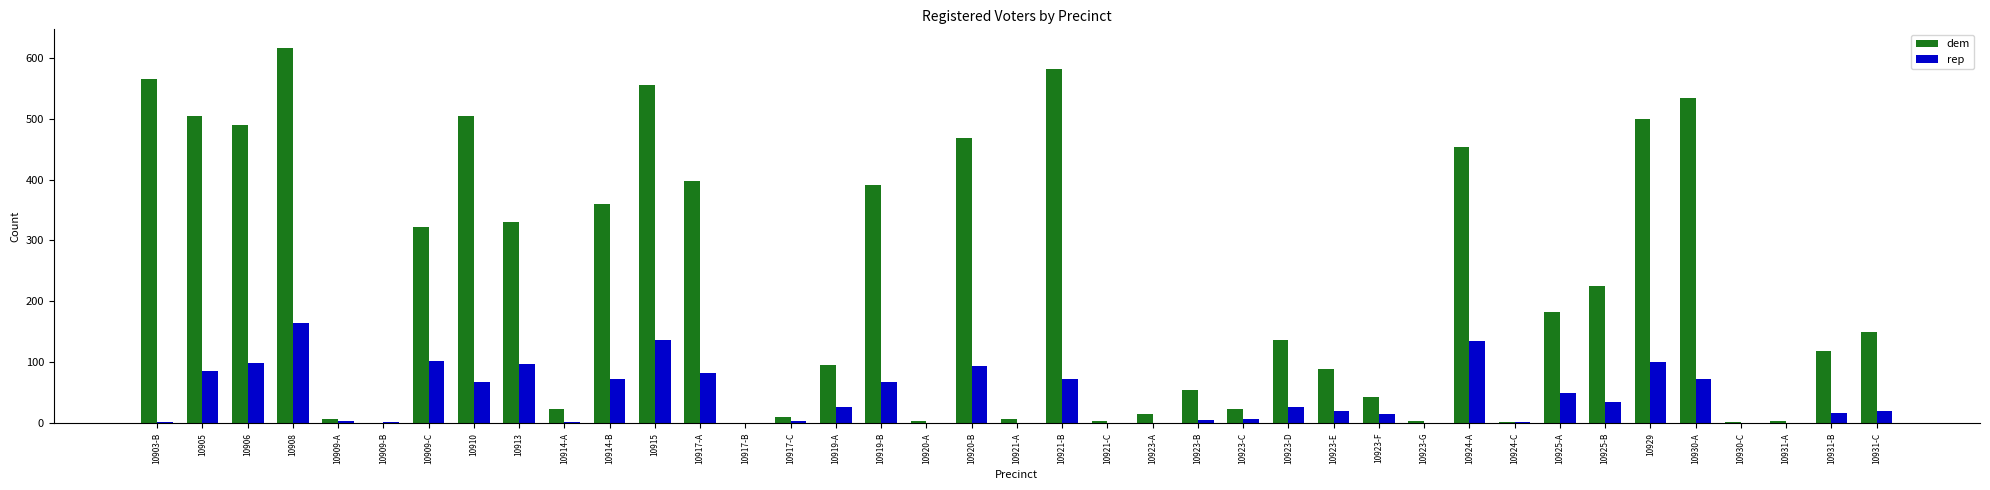

What is the maximum value for dem?

616